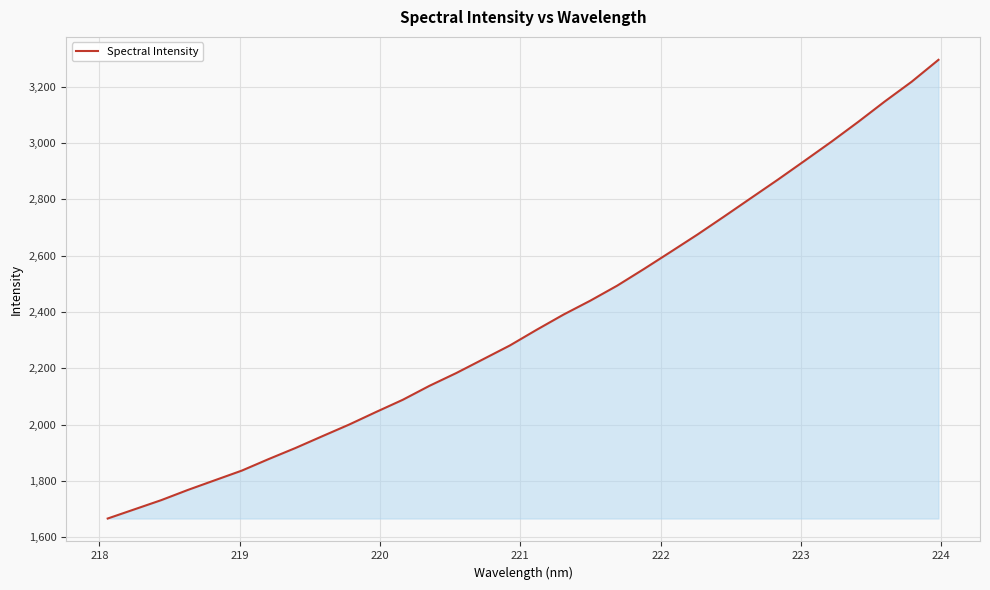

What is the minimum value shown in the chart?

1667.0